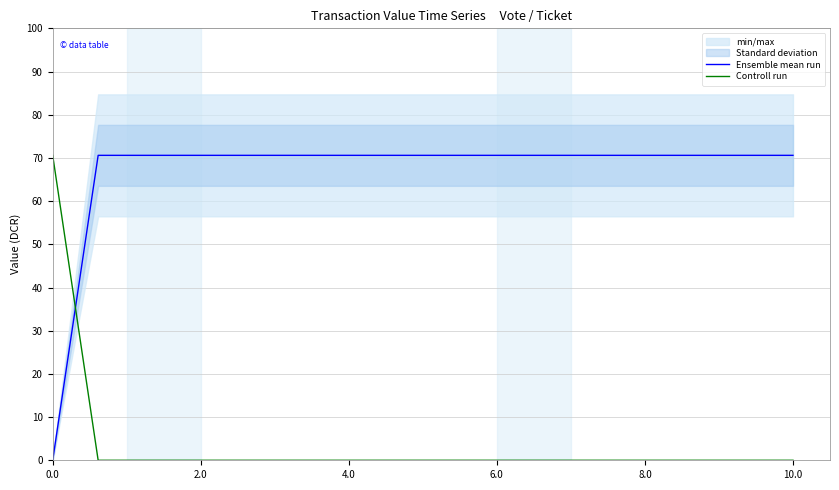

How many categories are shown in the chart?

6